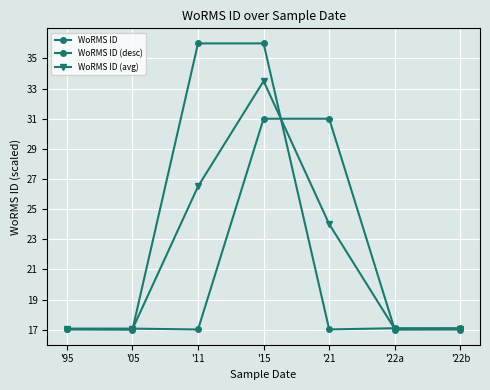

What is the sum of all WoRMS ID (desc) values?

147.2